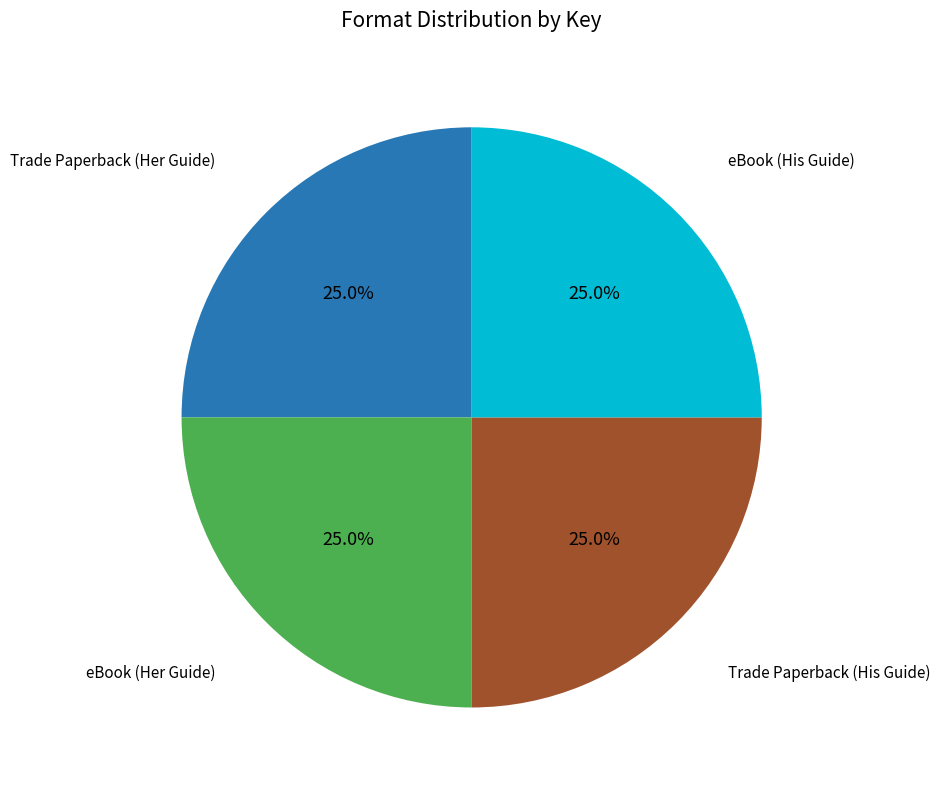

Count the number of slices in the pie.

4